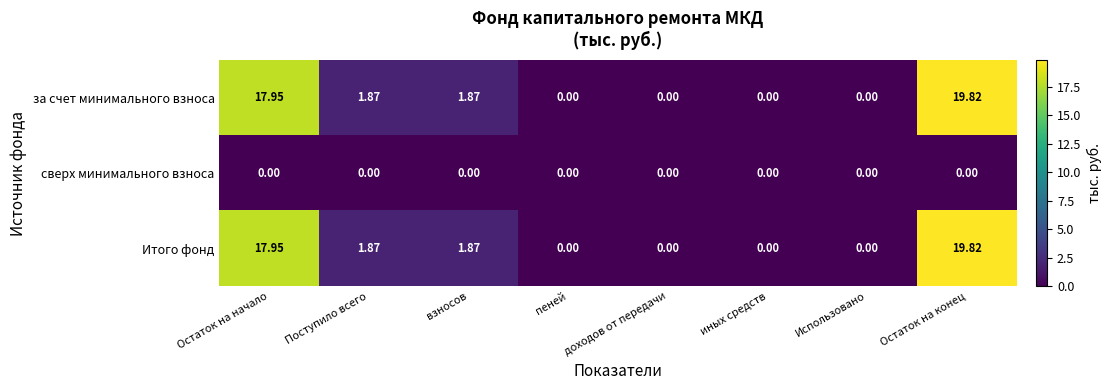

Which category has the highest value in the Итого фонд series?

Остаток на конец